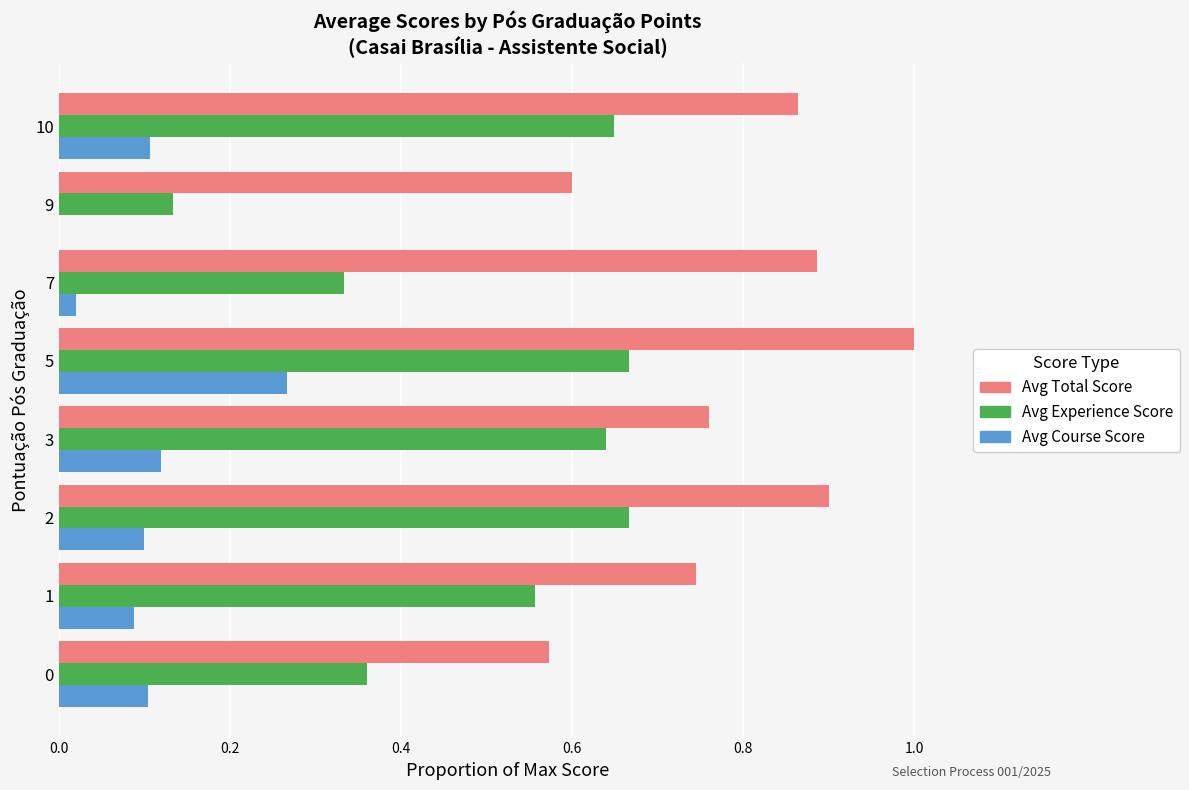

Which series changed the most between 2 and 3?

Avg Total Score